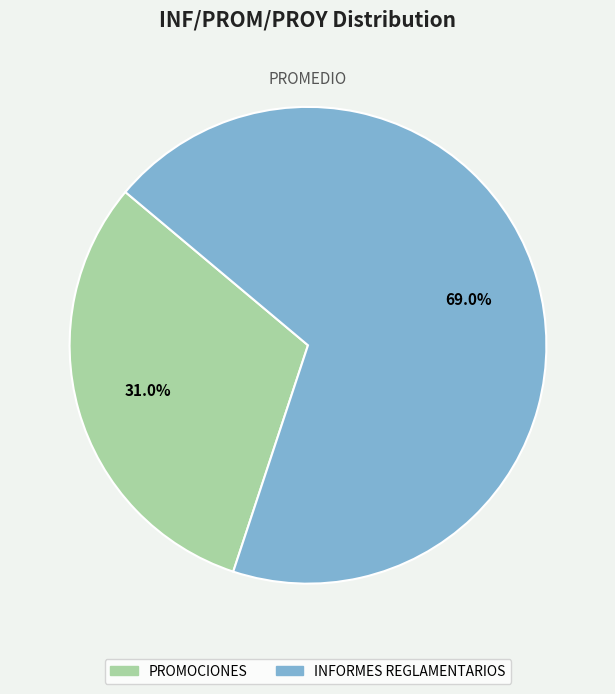

Which category has the biggest portion of the pie?

INFORMES REGLAMENTARIOS